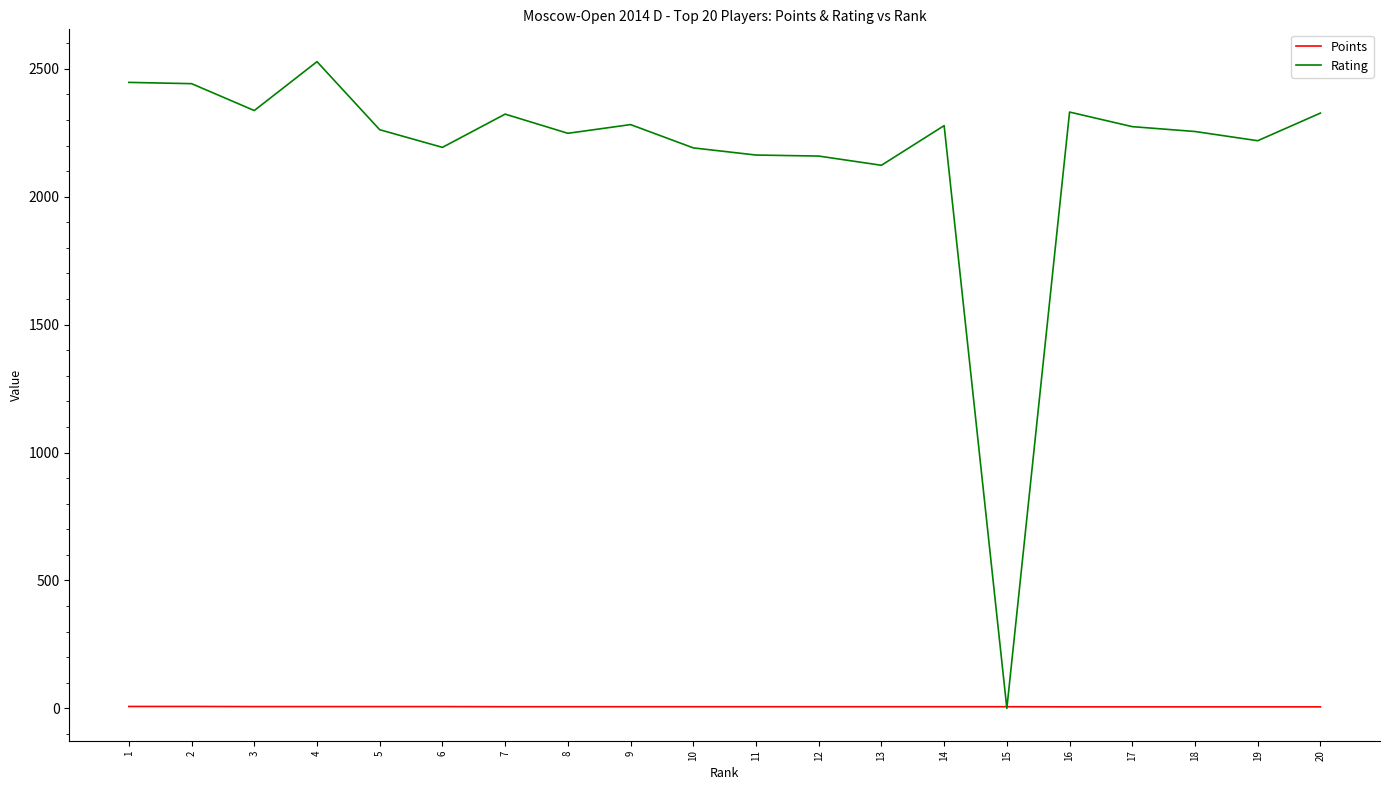

Which series has the widest spread of values?

Rating